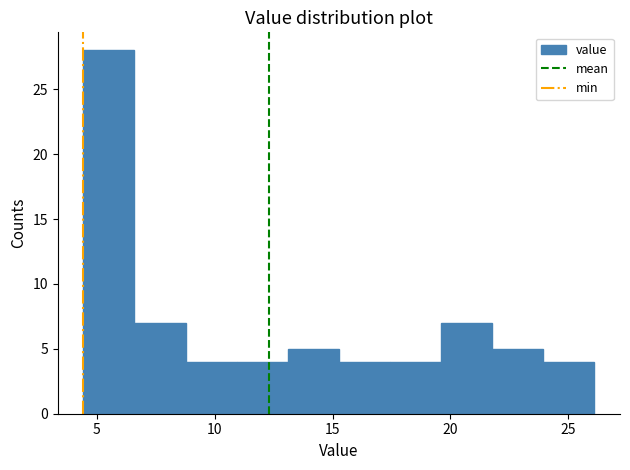

How tall is the bar that spans 24.0 to 26.0 on the x-axis? Neither the bar edges nor the heights are printed on the chart, so give them approximately, as read against the axes.

4